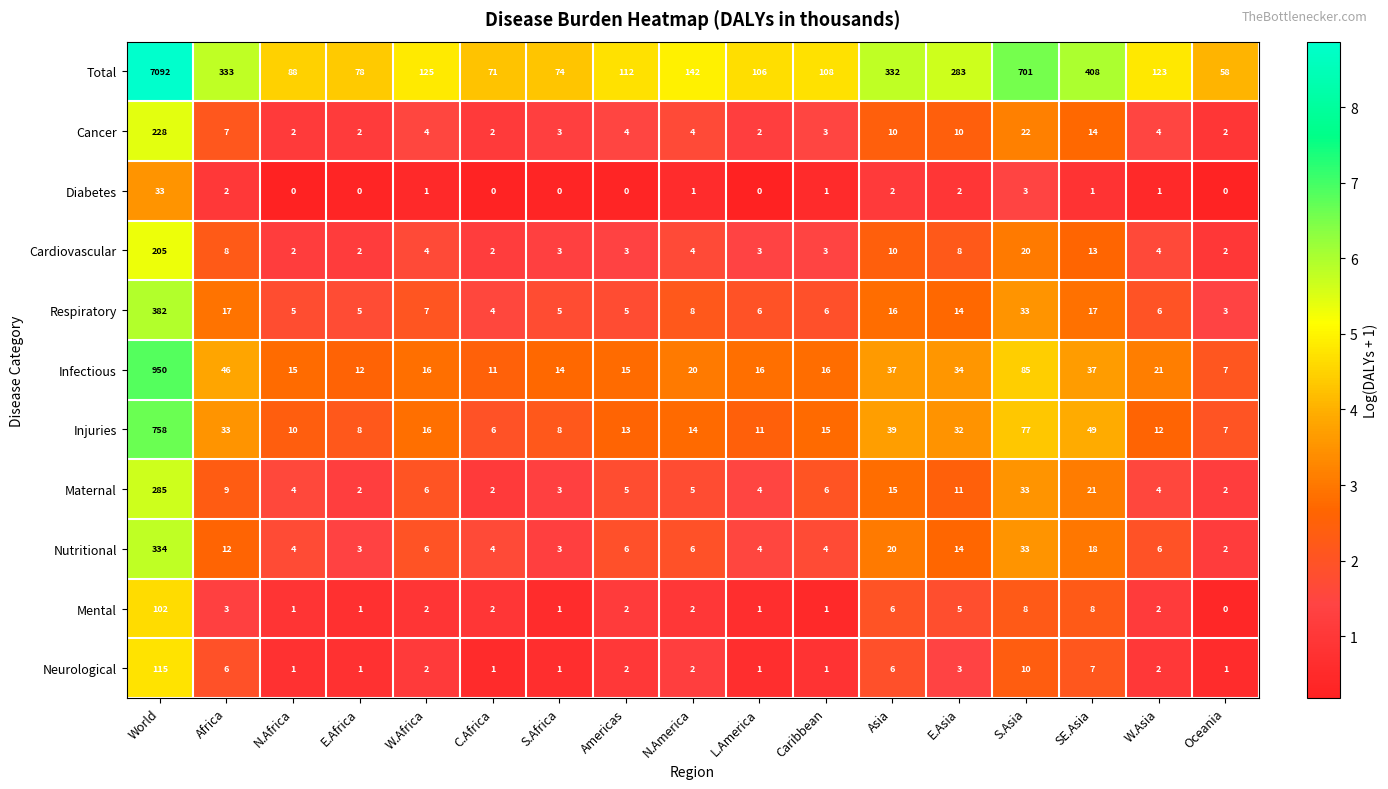

At which category is the sum across all series the highest?

World